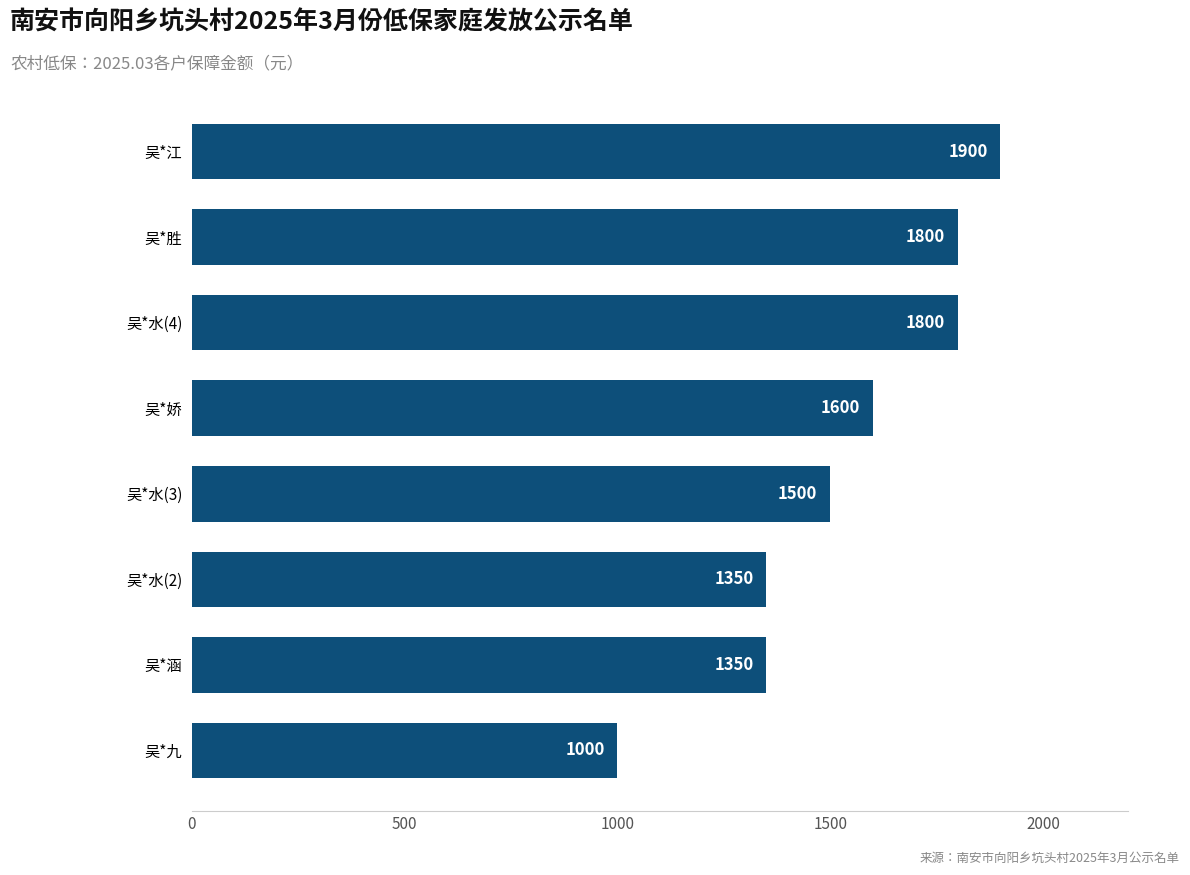

How many distinct data groups are displayed?

1